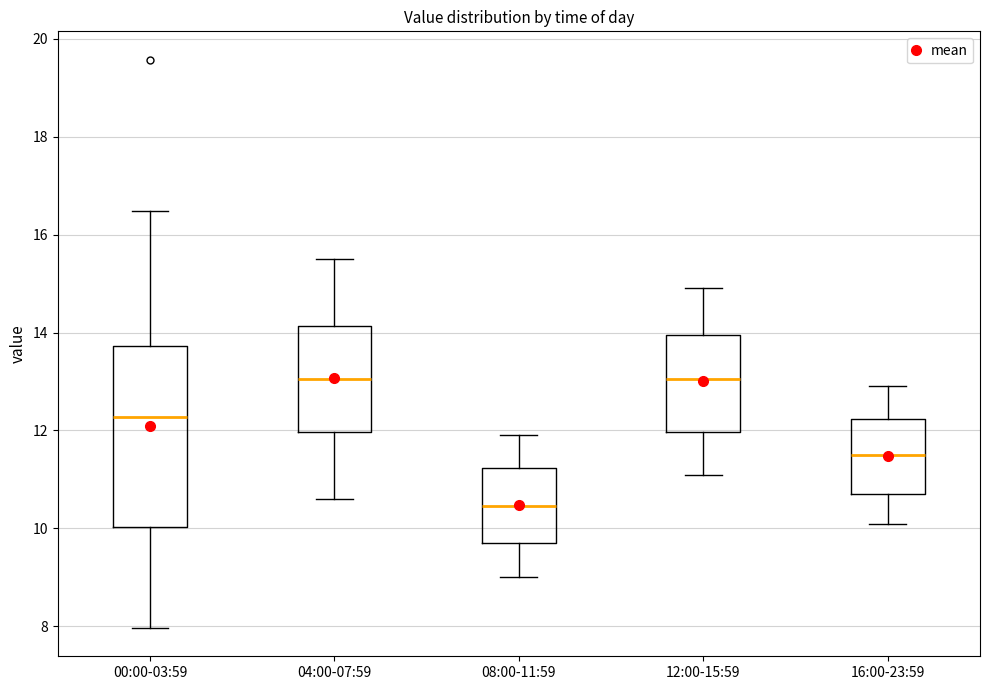

Reading left to right, transcribe this box plot: for each box, give where its median line is, the range the box spans, and where its two whiskers end, as read against the y-axis. The values are not printed on the chart, so give them approximately, as read against the axis.

00:00-03:59: median 12.2, box 10.0 to 13.8, whiskers 8.0 to 16.4
04:00-07:59: median 13.0, box 12.0 to 14.2, whiskers 10.6 to 15.6
08:00-11:59: median 10.4, box 9.8 to 11.2, whiskers 9.0 to 12.0
12:00-15:59: median 13.0, box 12.0 to 14.0, whiskers 11.2 to 15.0
16:00-23:59: median 11.6, box 10.8 to 12.2, whiskers 10.2 to 13.0